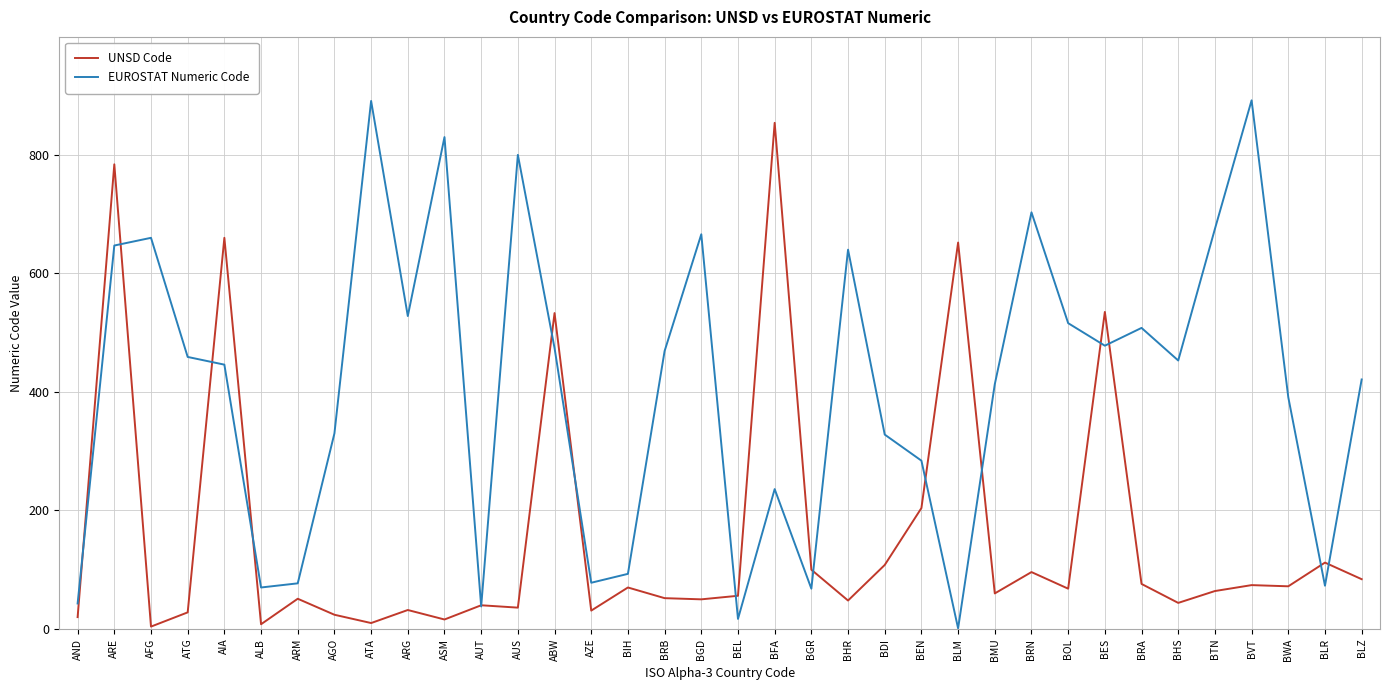

Rank the series at AGO from highest to lowest value.

EUROSTAT Numeric Code, UNSD Code